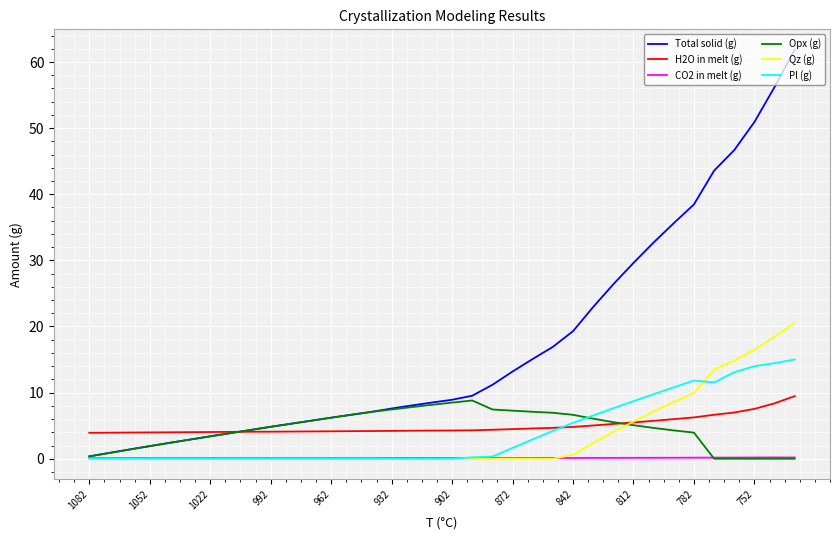

What is the maximum value shown in the chart?

61.9